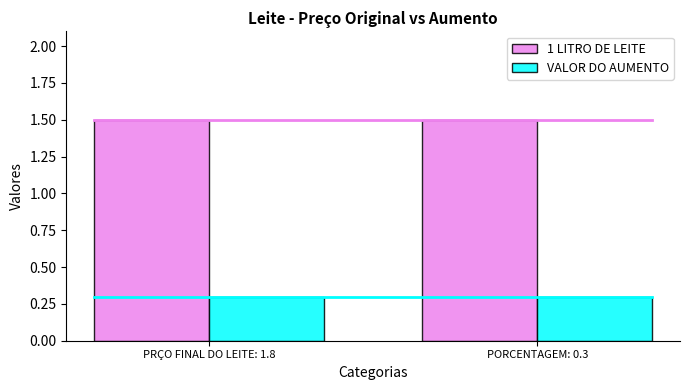

Reading left to right, extract all data points from this chart.

1 LITRO DE LEITE: 1.5	1.5
VALOR DO AUMENTO: 0.3	0.3